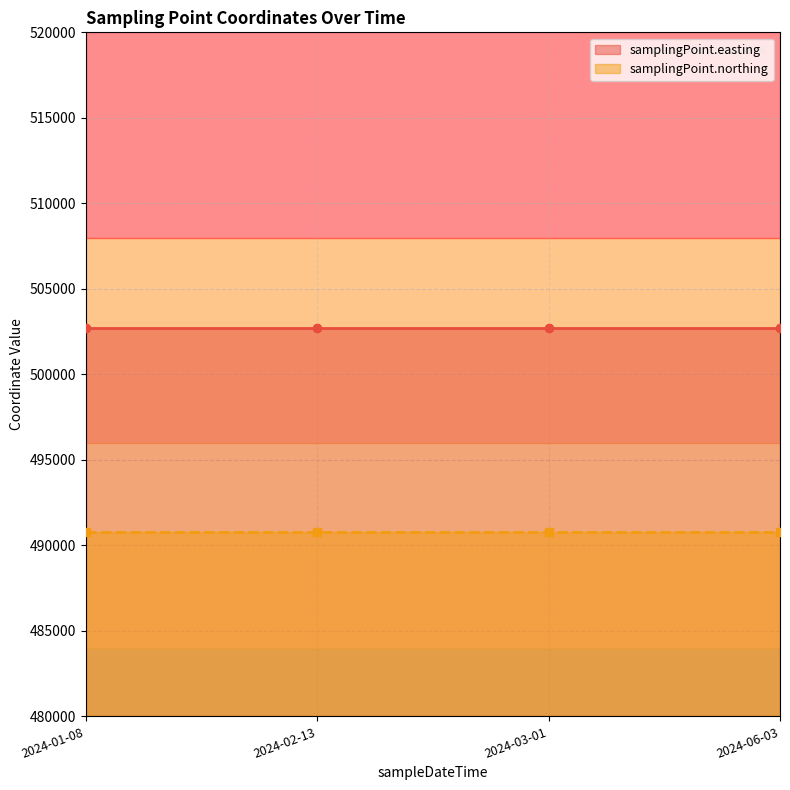

How many data points does each series have?

4